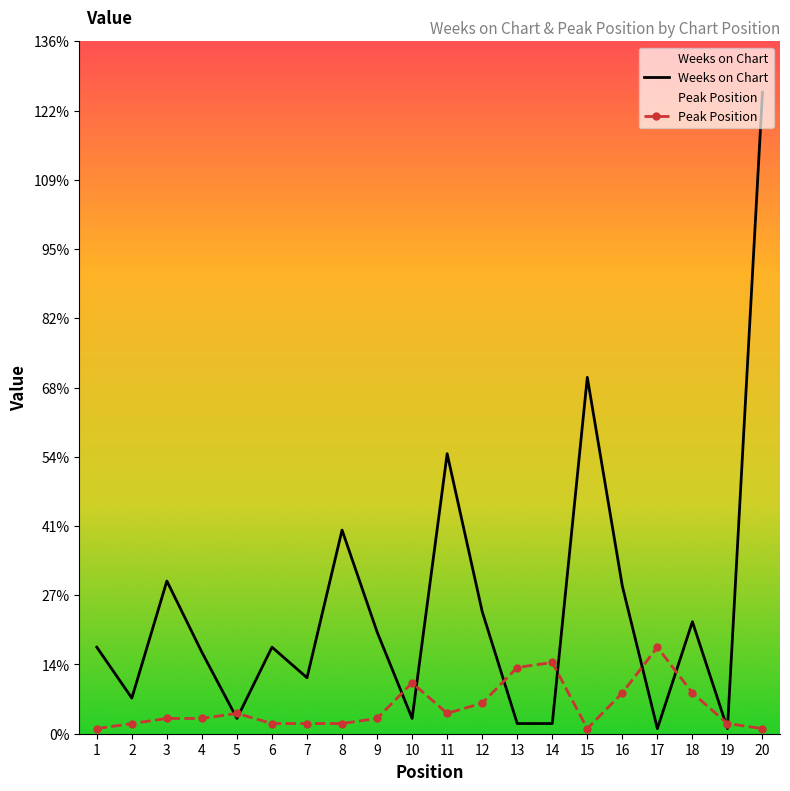

What is the spread (max minus min) of values at 20?

125